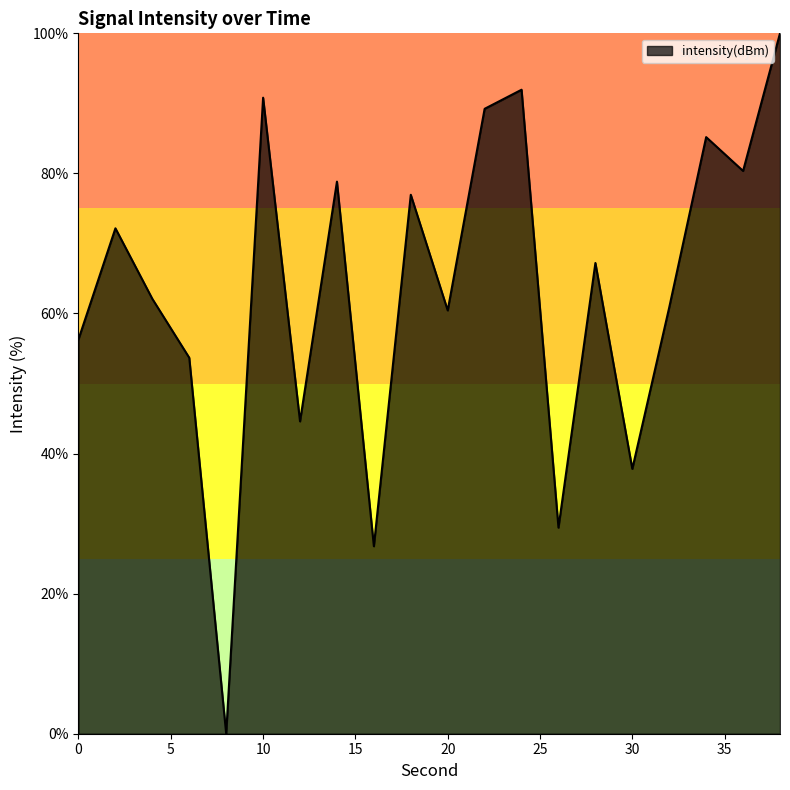

What is the greatest value displayed?

100.0